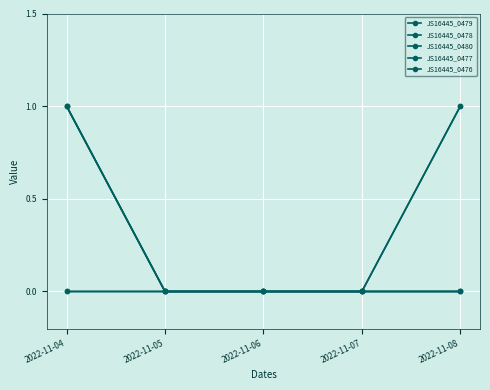

Is it true that JS16445_0480 equals 1 at 2022-11-06?

False